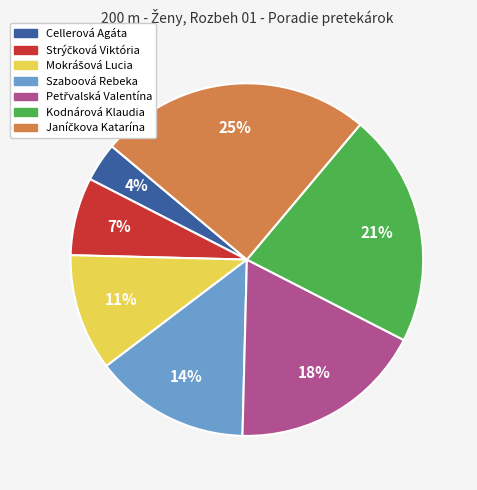

Do Szaboová Rebeka and Cellerová Agáta together represent more than half of the pie?

No